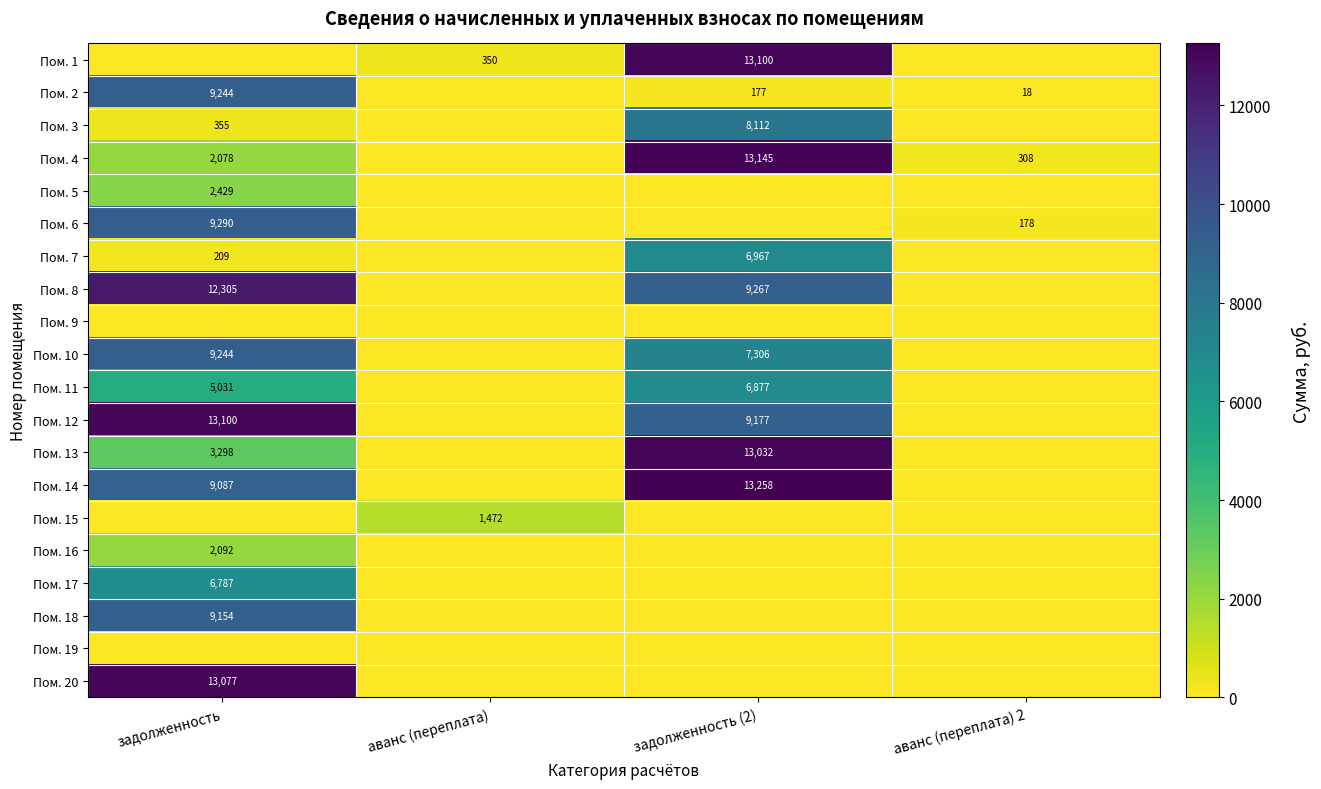

Is it true that Пом. 2 equals 10 at аванс (переплата) 2?

False